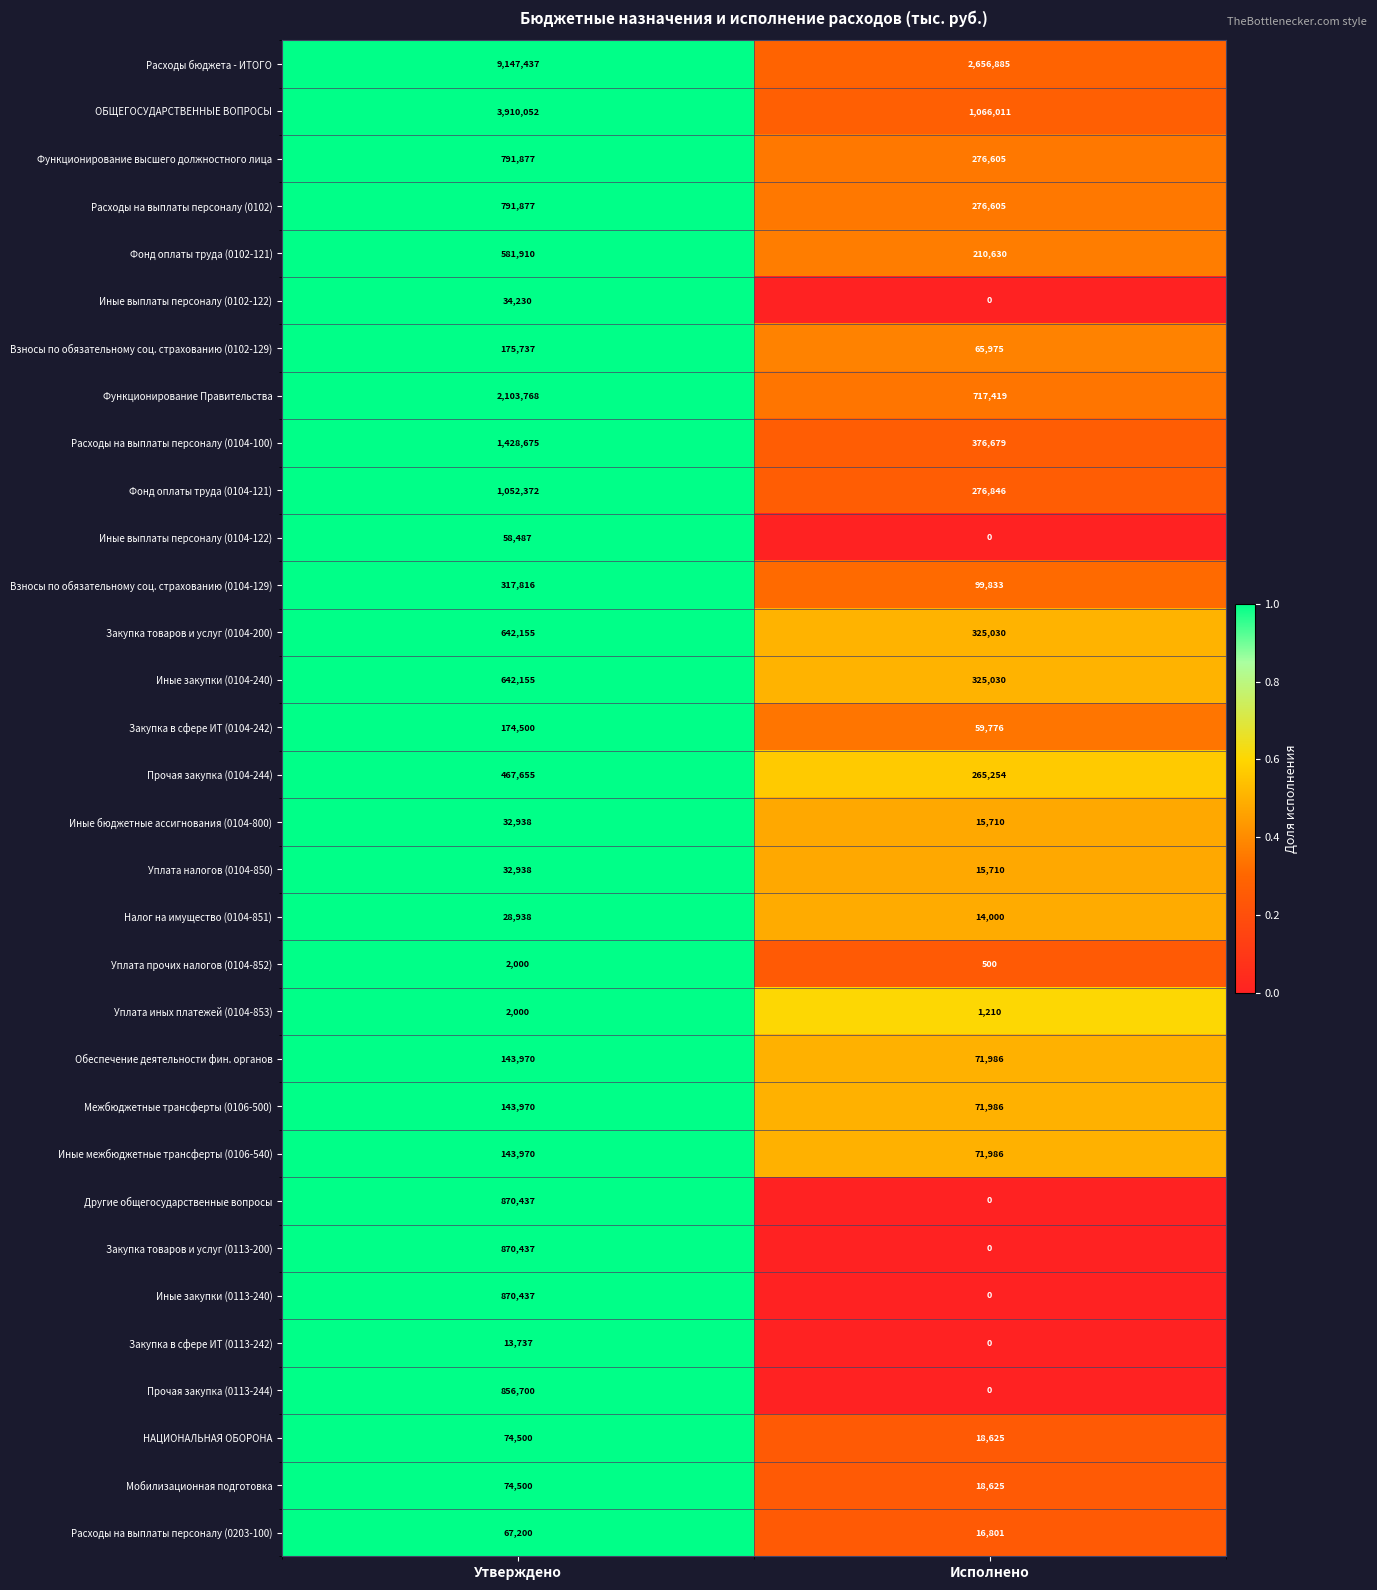

At which label is Иные выплаты персоналу (0104-122) closest to 29243?

Исполнено